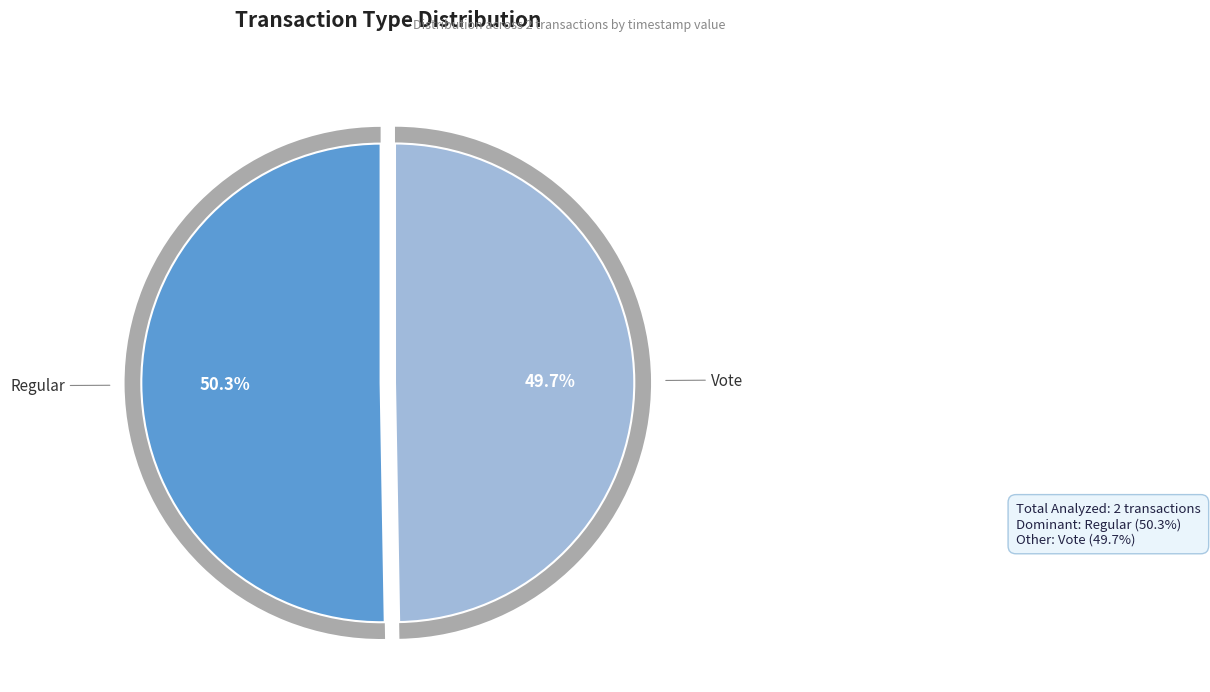

To the nearest percent, what percentage of the pie is Regular?

50%